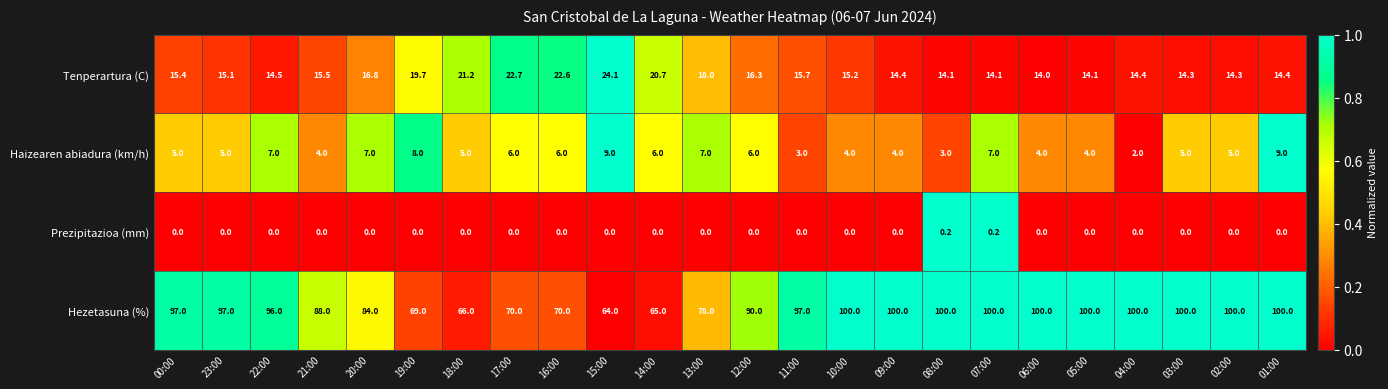

The value of Tenperartura (C) at 16:00 is 36.4. True or false?

False